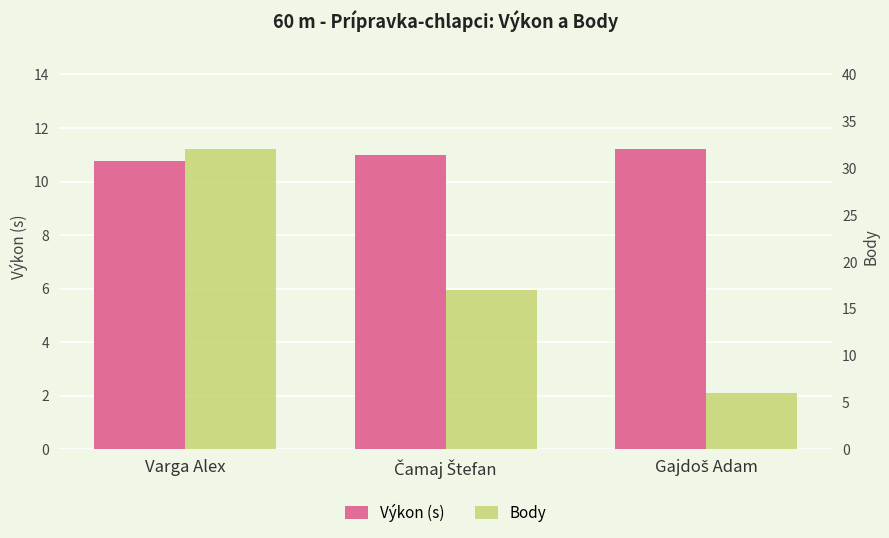

How many values in the Body series are below 17?

1